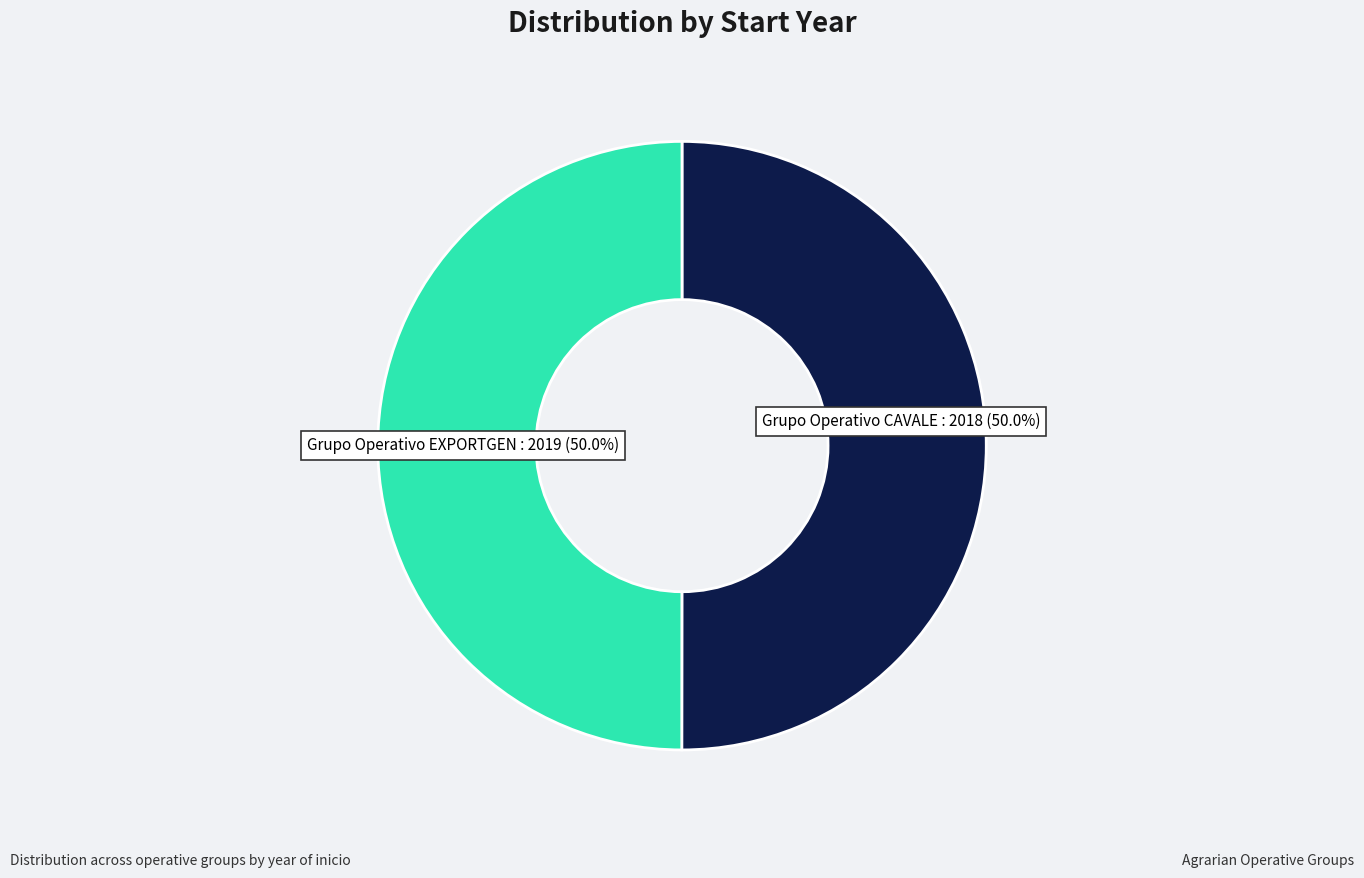

To the nearest percent, what is the average slice percentage?

50%